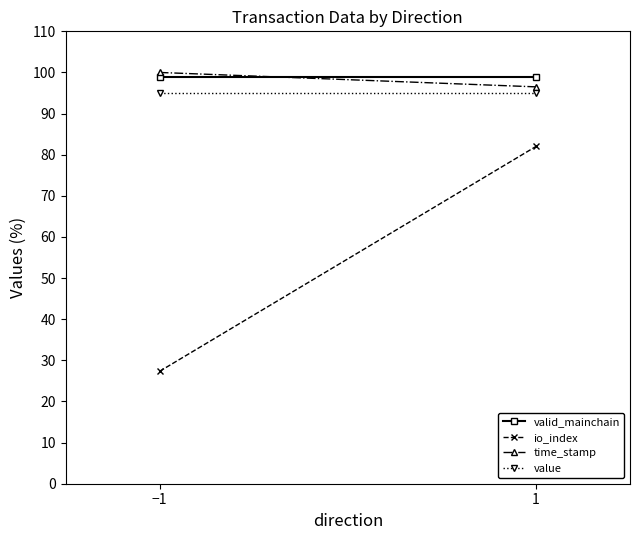

Is it true that value equals 95.0 at −1?

True